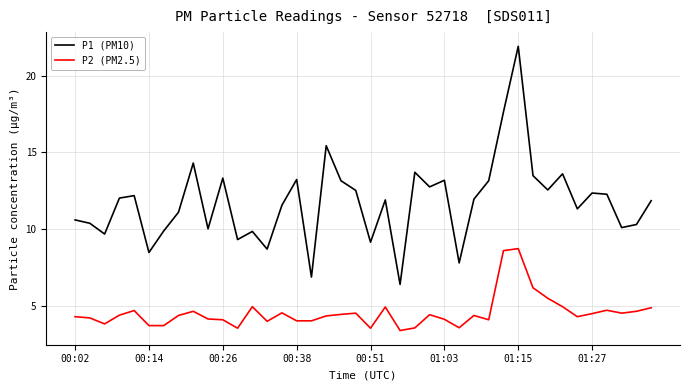

Rank the series by their maximum value, from lowest to highest.

P2 (PM2.5), P1 (PM10)